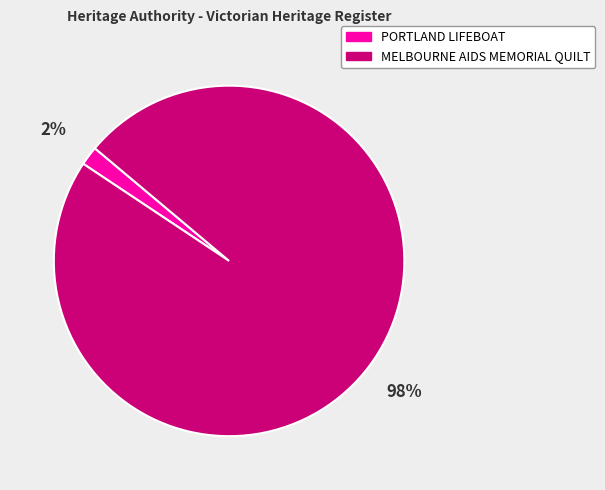

Do MELBOURNE AIDS MEMORIAL QUILT and PORTLAND LIFEBOAT together represent more than half of the pie?

Yes